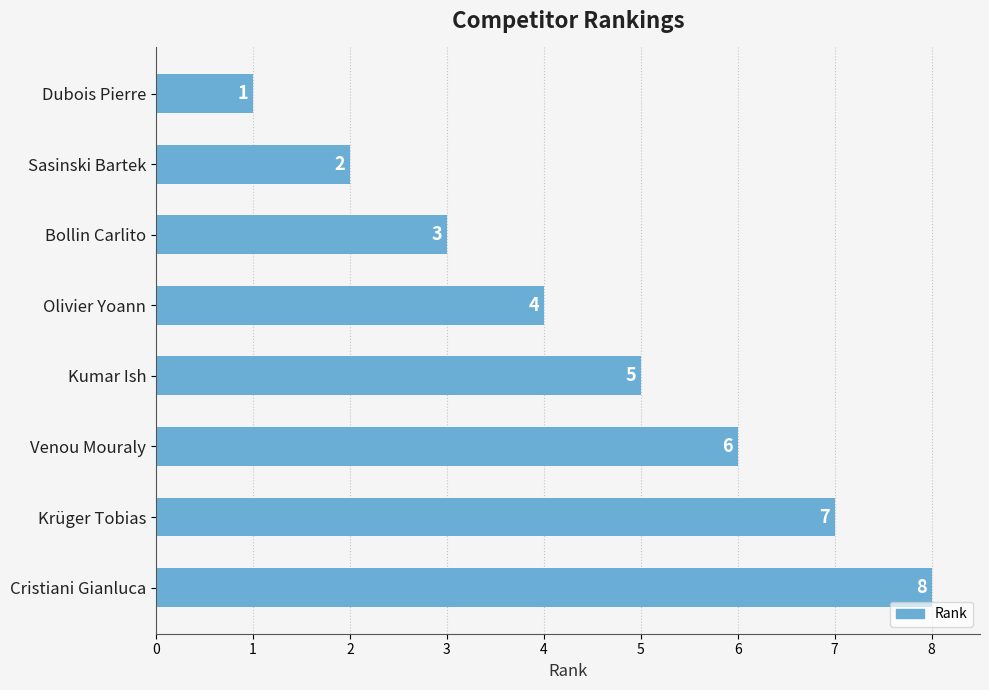

Reading bottom to top, extract all data points from this chart.

Cristiani Gianluca=8	Krüger Tobias=7	Venou Mouraly=6	Kumar Ish=5	Olivier Yoann=4	Bollin Carlito=3	Sasinski Bartek=2	Dubois Pierre=1